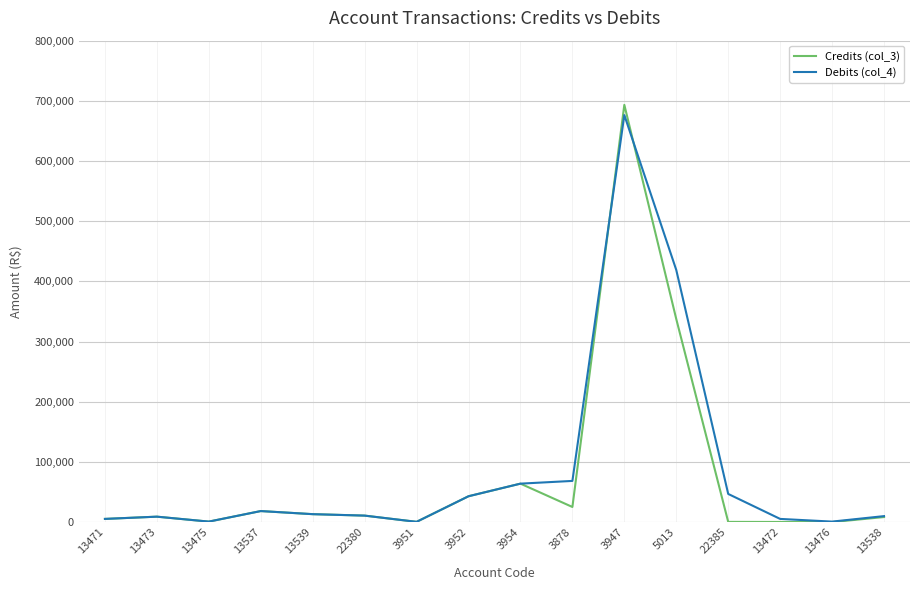

The Credits (col_3) series shows 10821.0 at 22380. True or false?

True